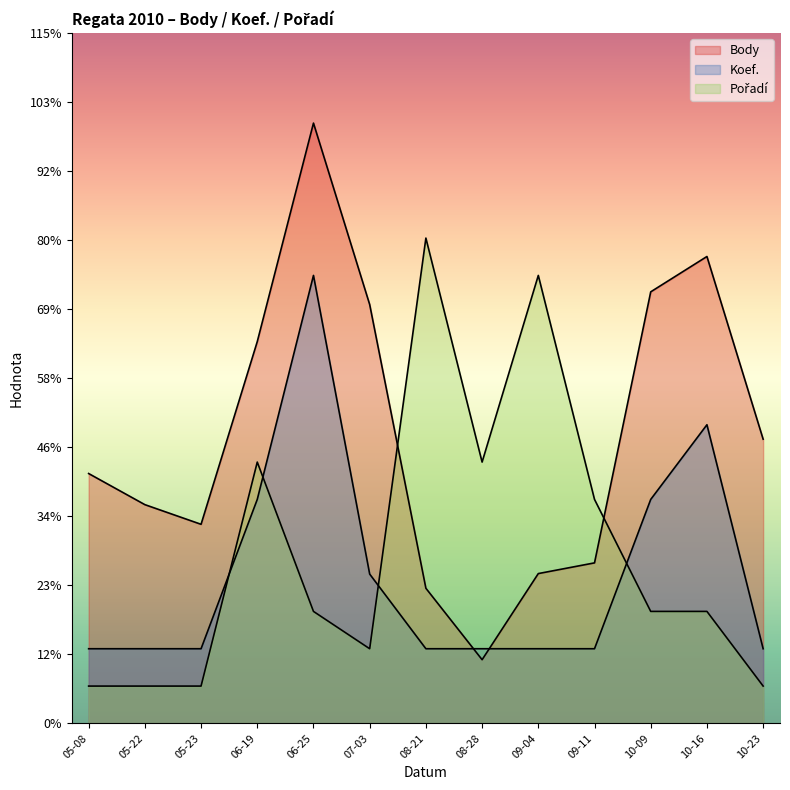

What is the lowest value of the Pořadí series?

150